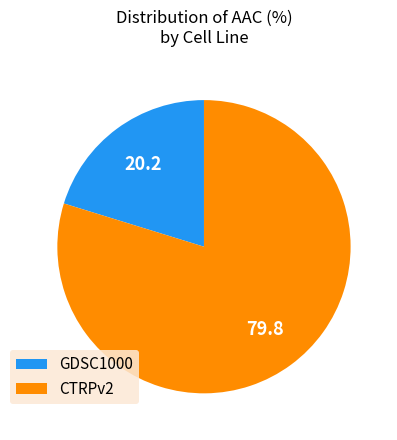

What is the ratio of the value at CTRPv2 to the value at GDSC1000?

3.9